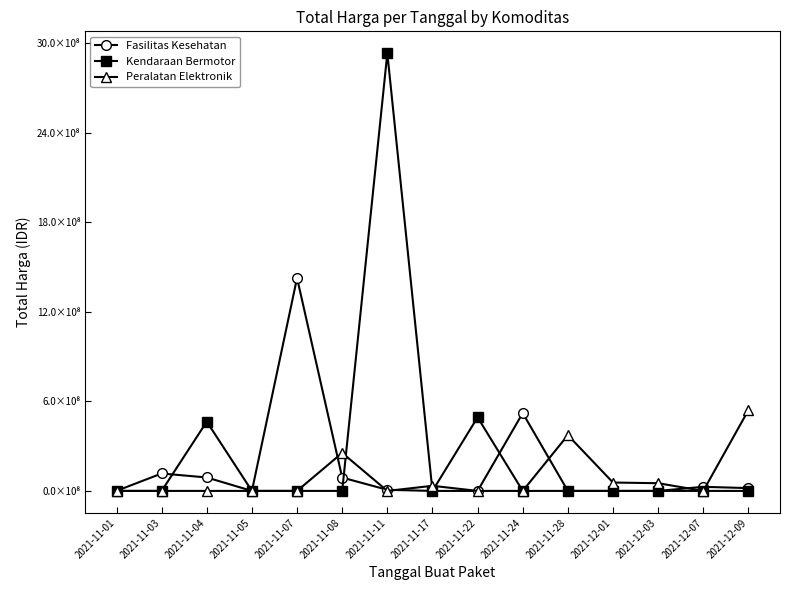

Does the chart have visible grid lines?

No